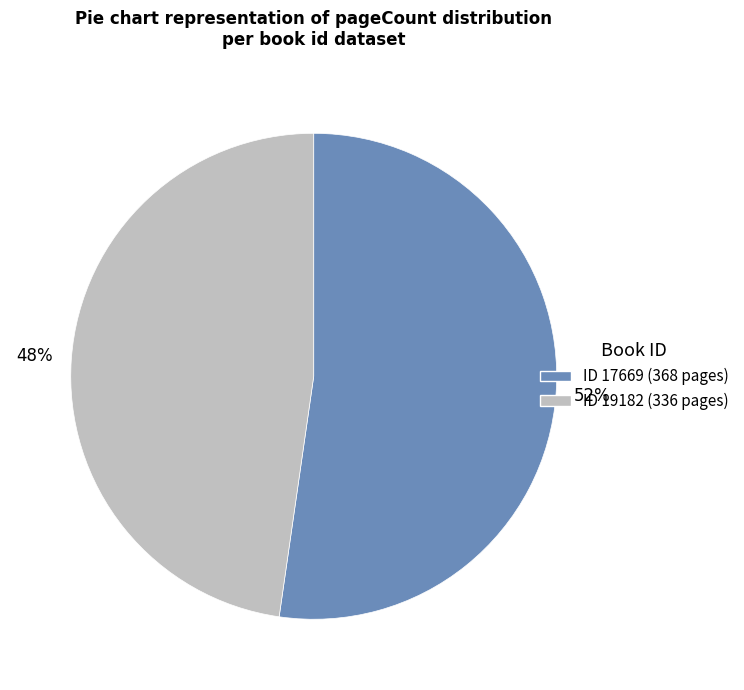

To the nearest percent, what is the average slice percentage?

50%